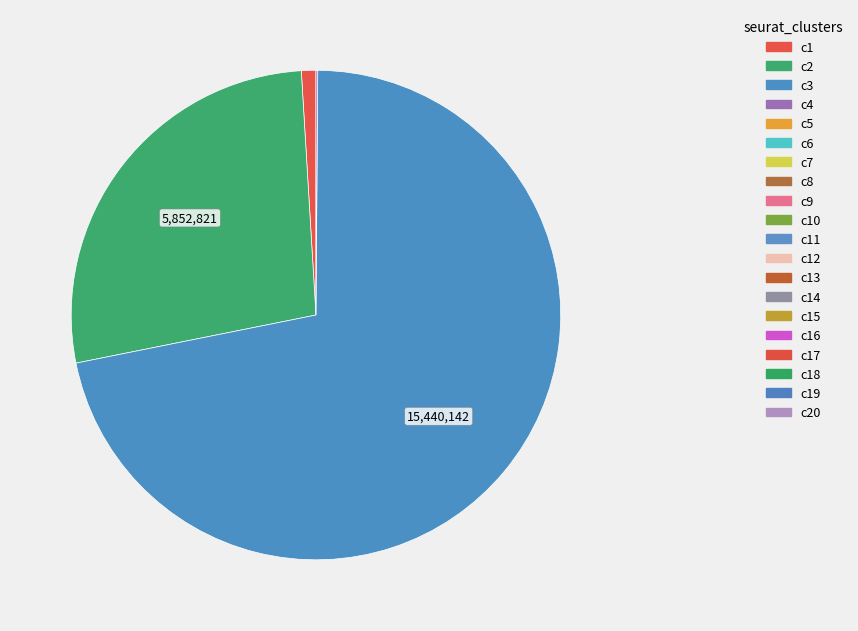

Does any single category account for the majority?

Yes